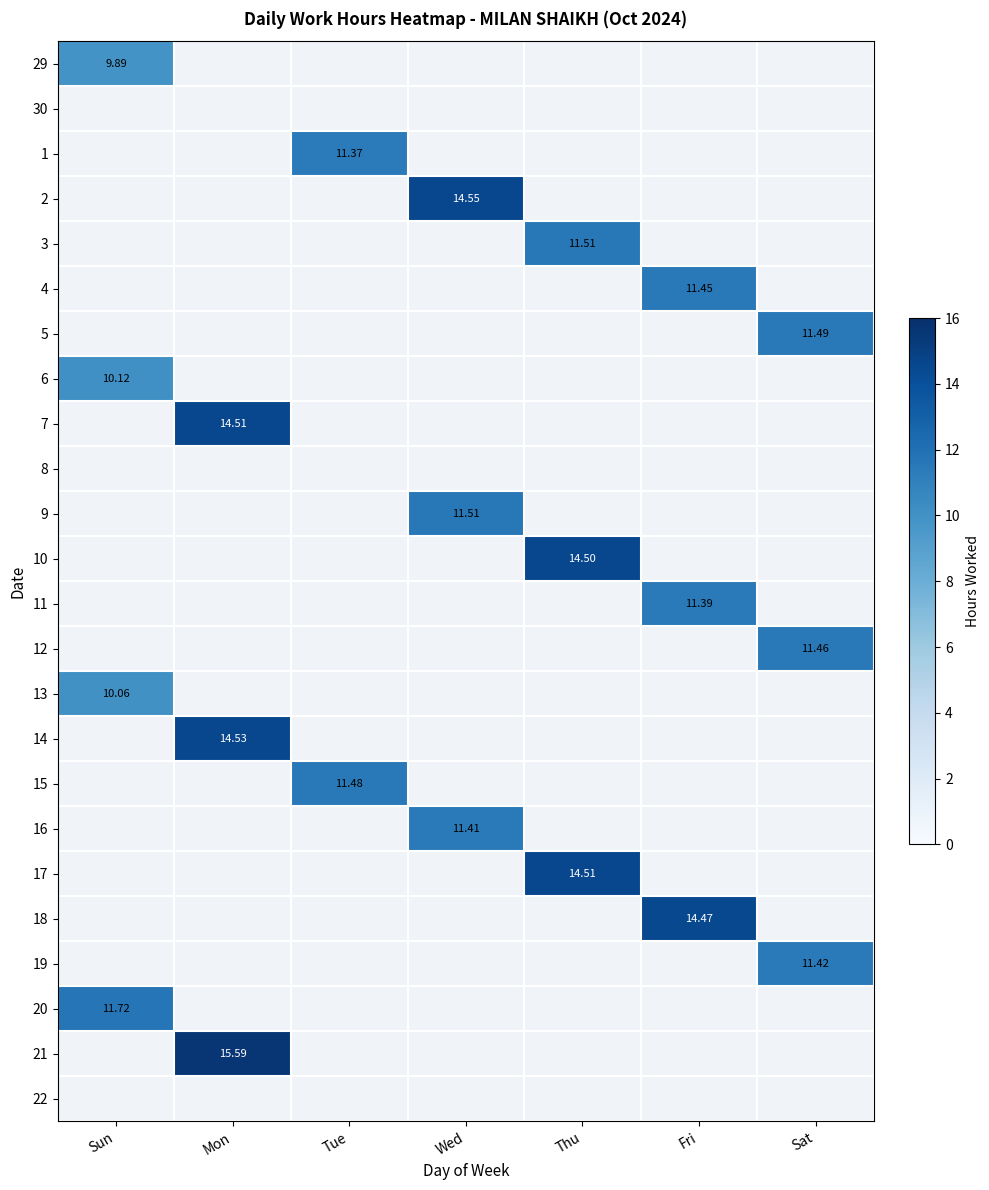

Which series has the largest range (max minus min)?

29